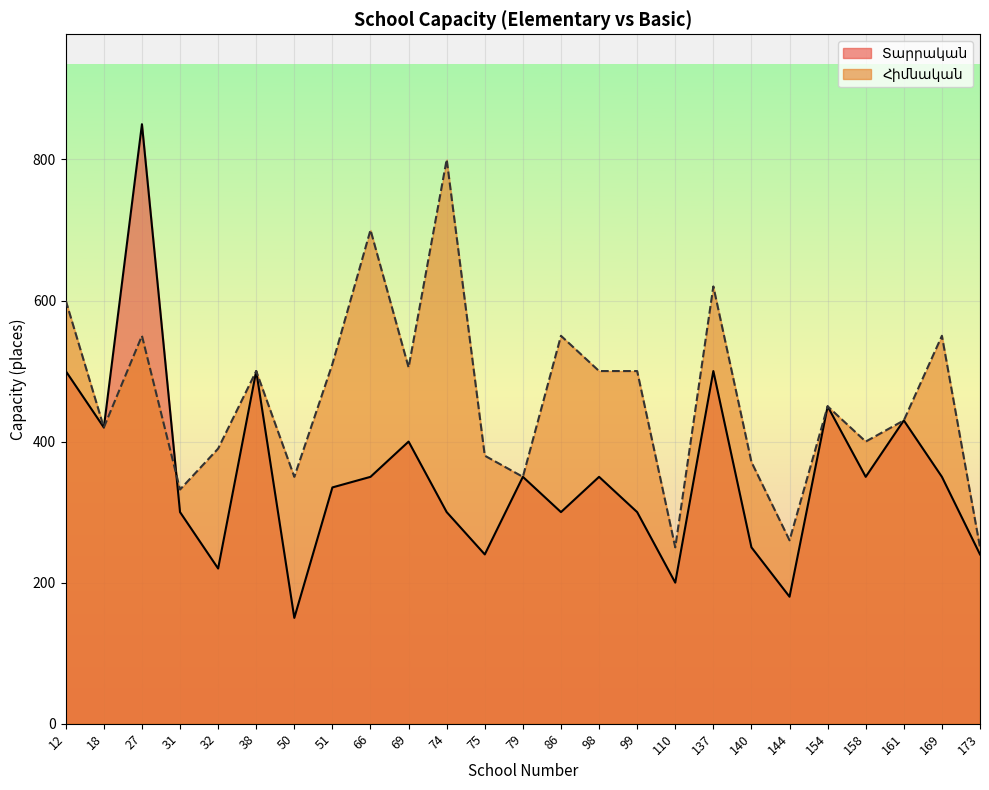

The Հիմնական series shows 400 at 158. True or false?

True